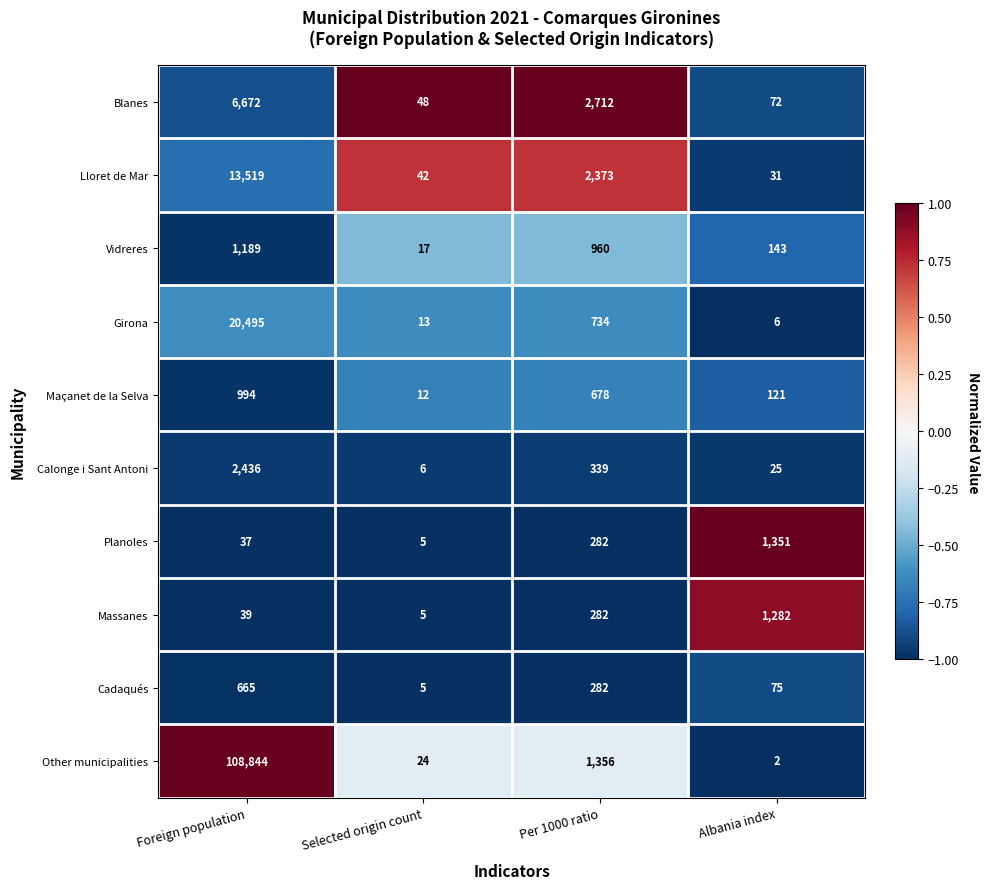

How many categories are shown in the chart?

4